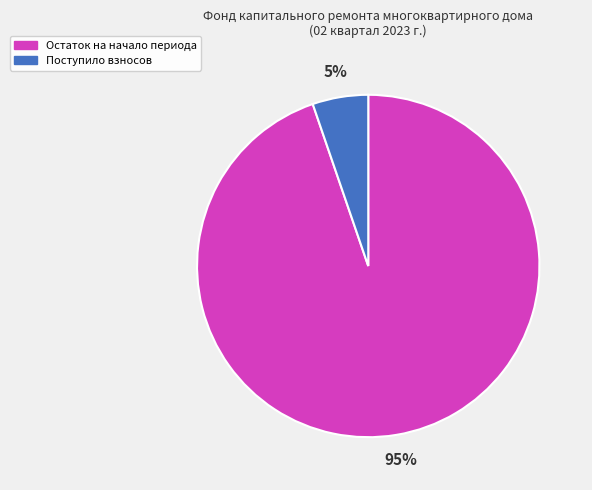

Combined, do Остаток на начало периода and Поступило взносов account for over 50%?

Yes